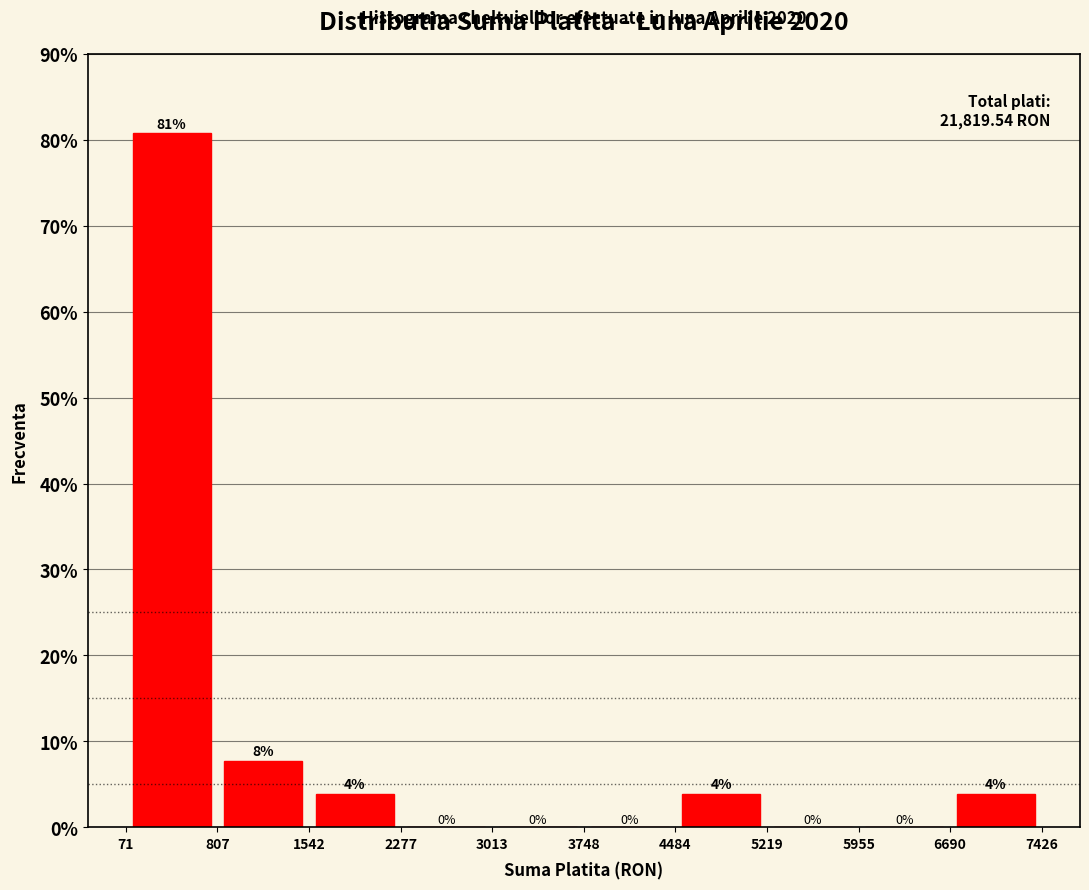

Over which range of the x-axis is the bar tallest?

71 to 807